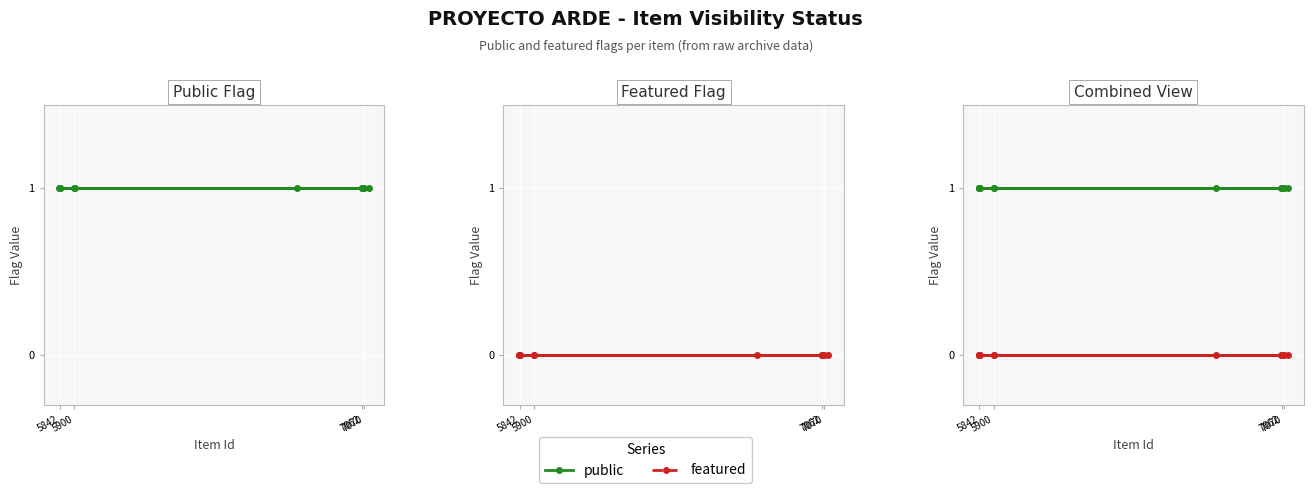

Which category has the lowest value in the public series?

5900